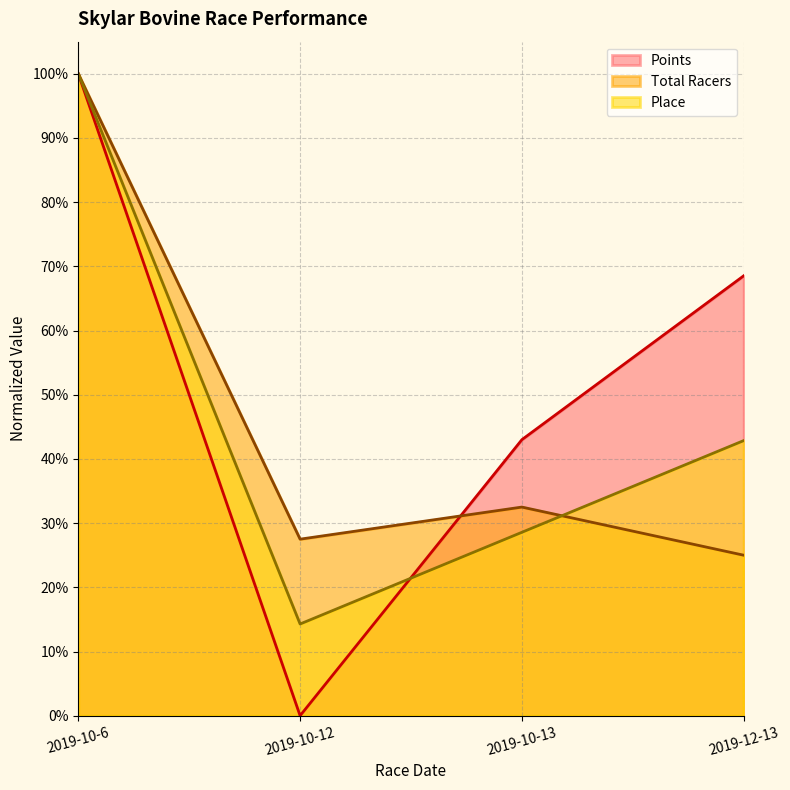

Between 2019-10-12 and 2019-12-13, which series saw the biggest shift?

Points